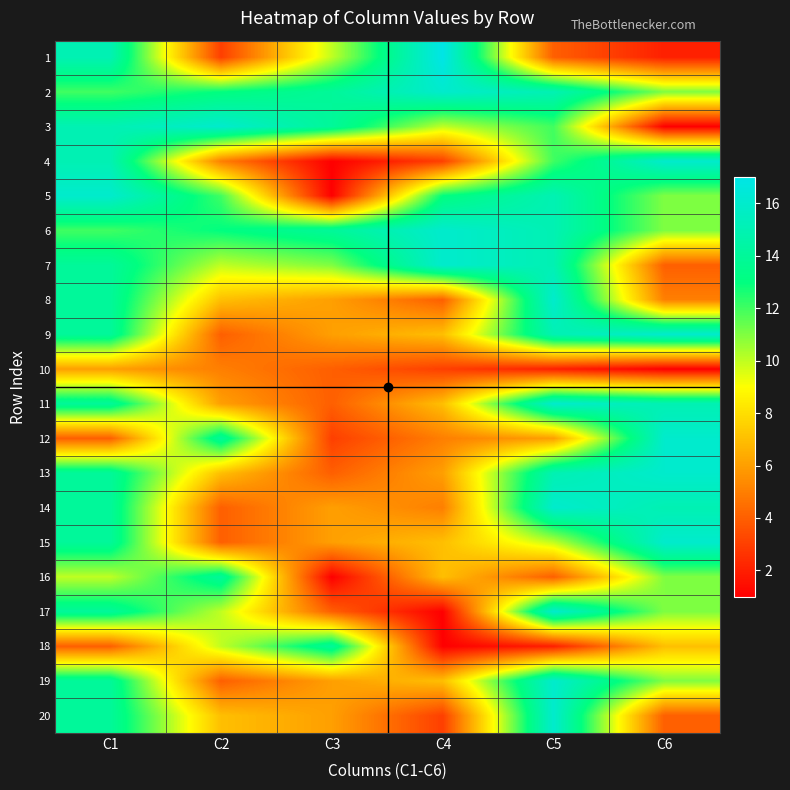

At how many categories does at least one series exceed 8?

6